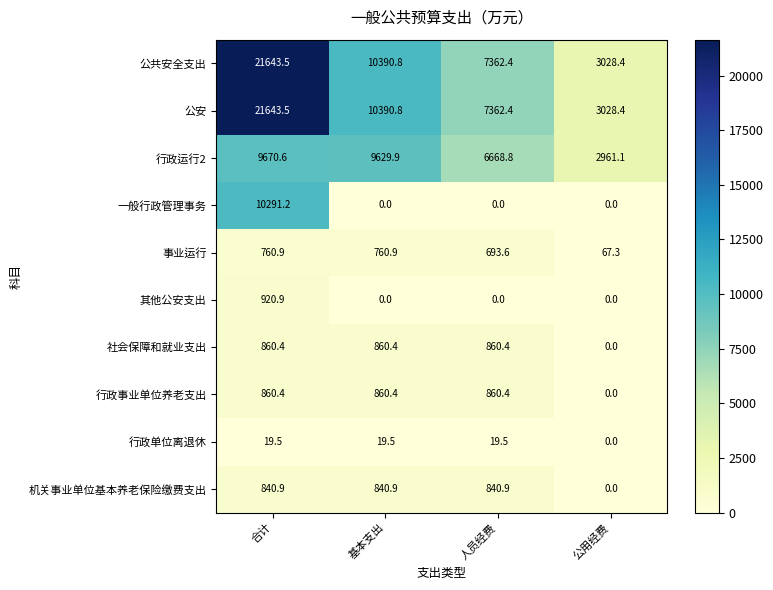

Is it true that 公共安全支出 equals 11135.2 at 人员经费?

False